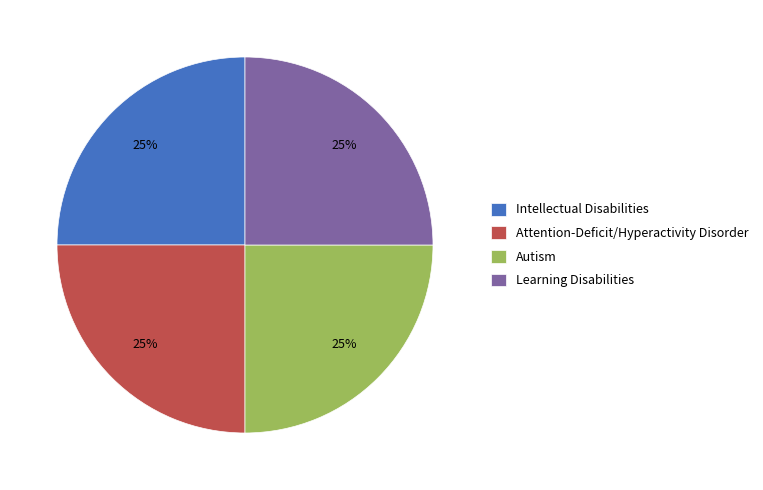

What percentage is the Attention-Deficit/Hyperactivity Disorder slice, to the nearest percent?

25%